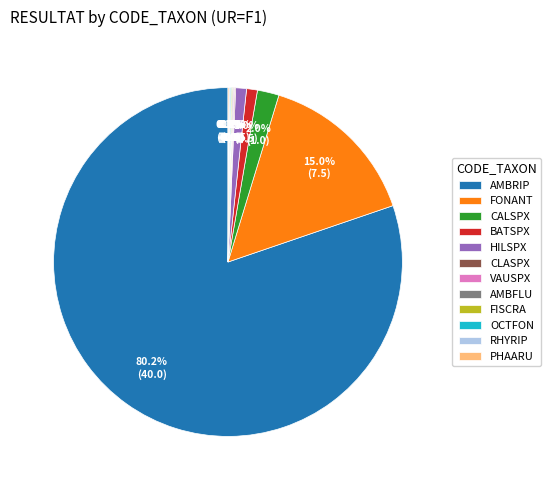

Does any single category account for the majority?

Yes